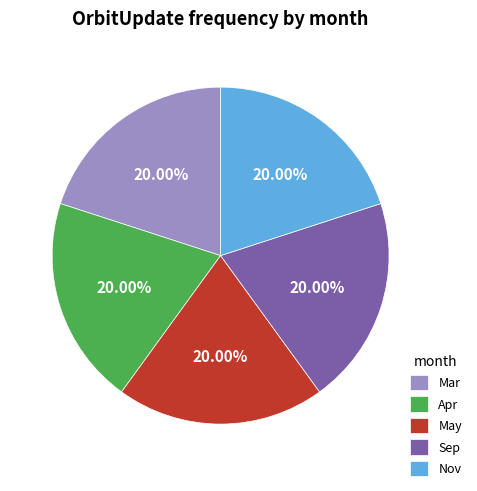

To the nearest percent, what portion does Apr represent?

20%